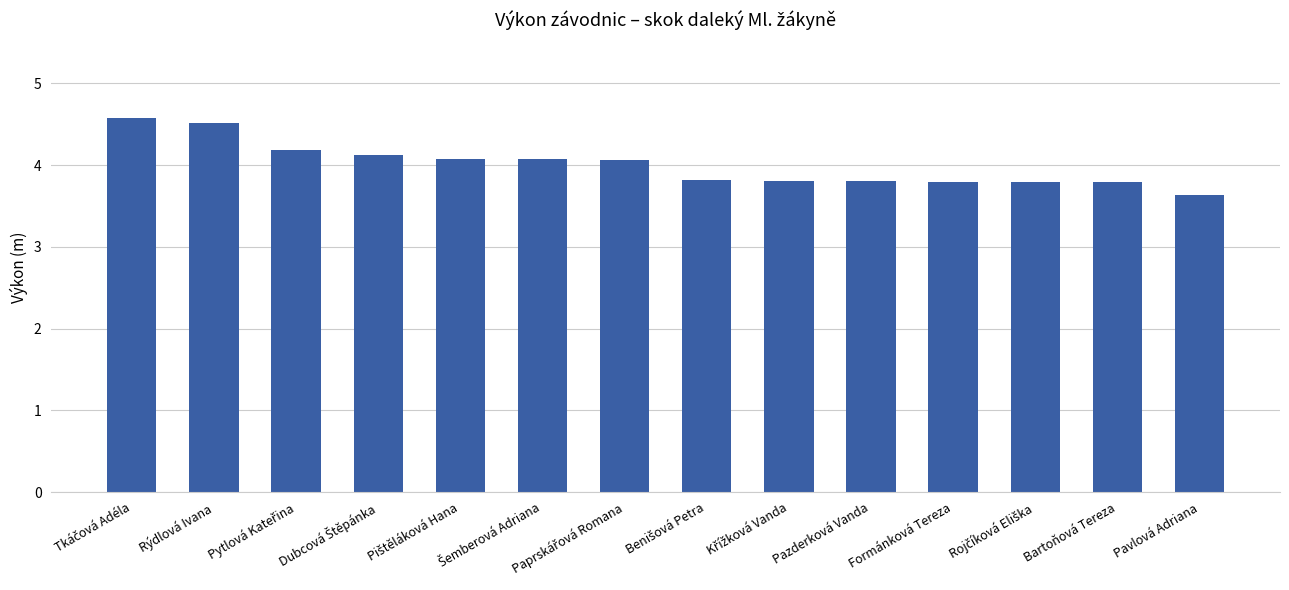

What is the ratio of the value at Rýdlová Ivana to the value at Formánková Tereza?

1.2